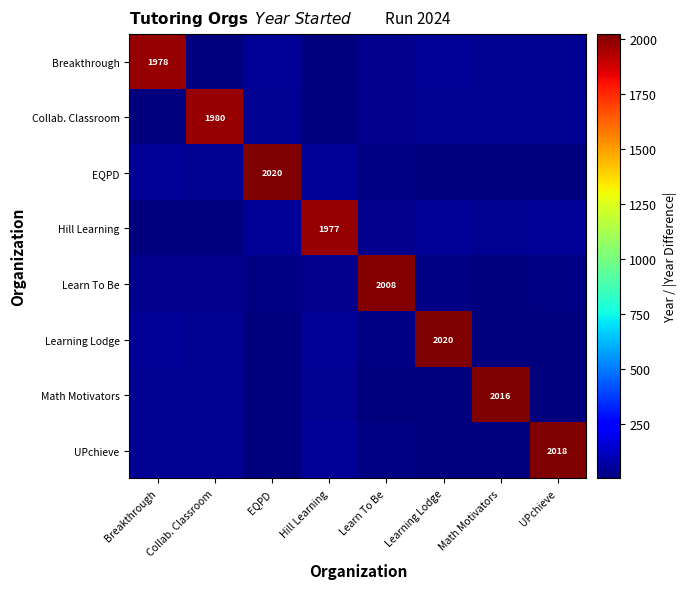

What is the total value across all series at Learn To Be?

2139